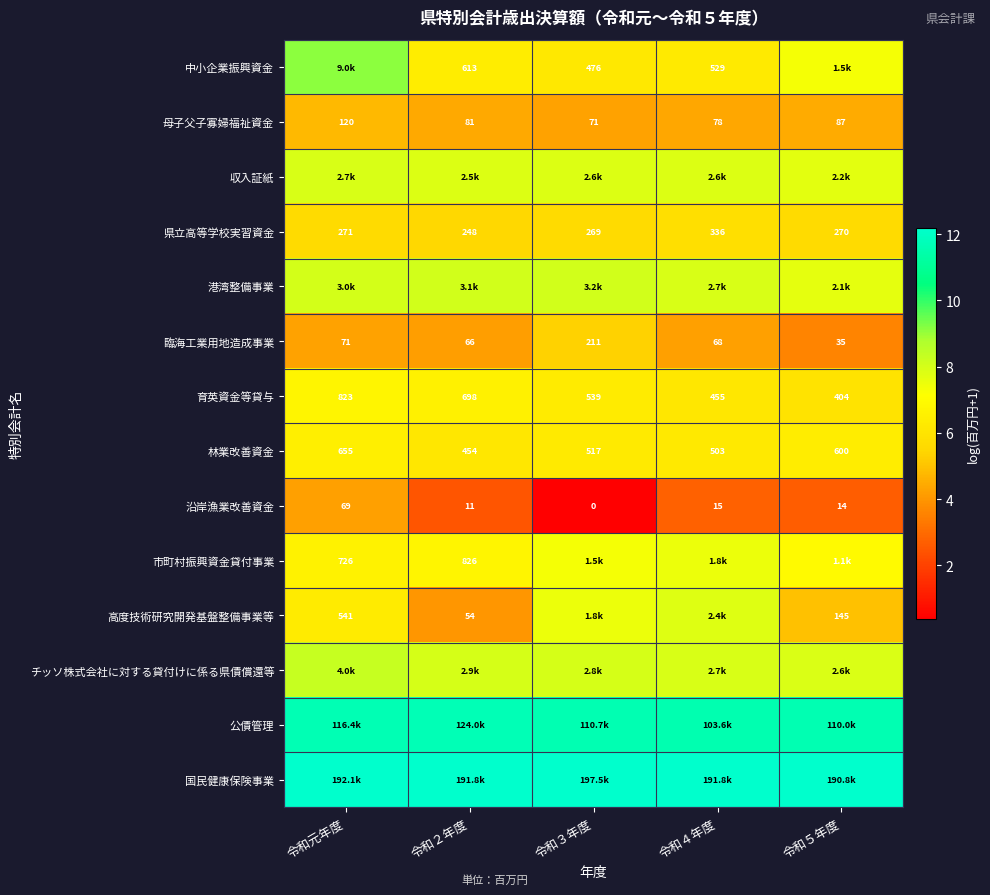

Is the value of 中小企業振興資金 at 令和４年度 greater than the value of 林業改善資金 at 令和元年度?

No